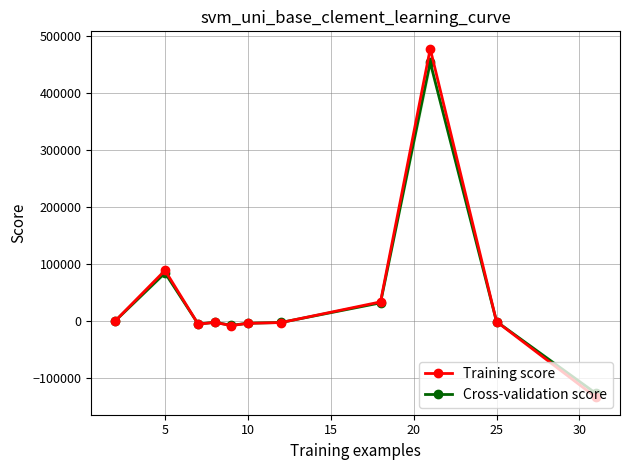

What is the highest value of the Training score series?

477838.5